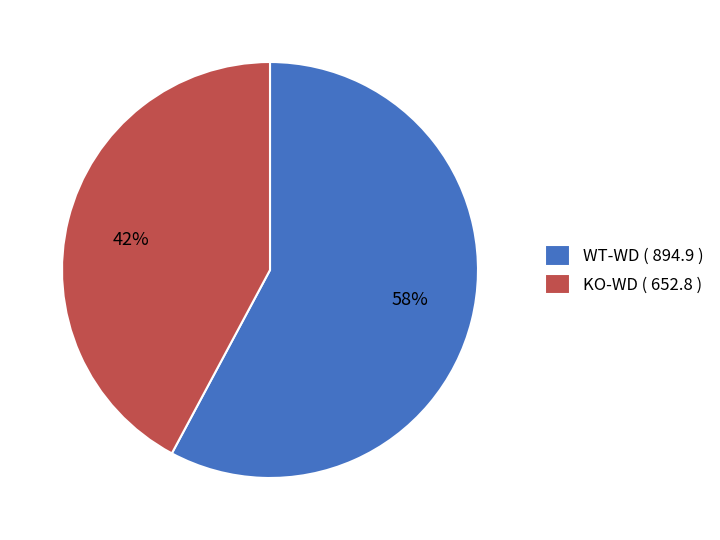

Does any single category account for the majority?

Yes